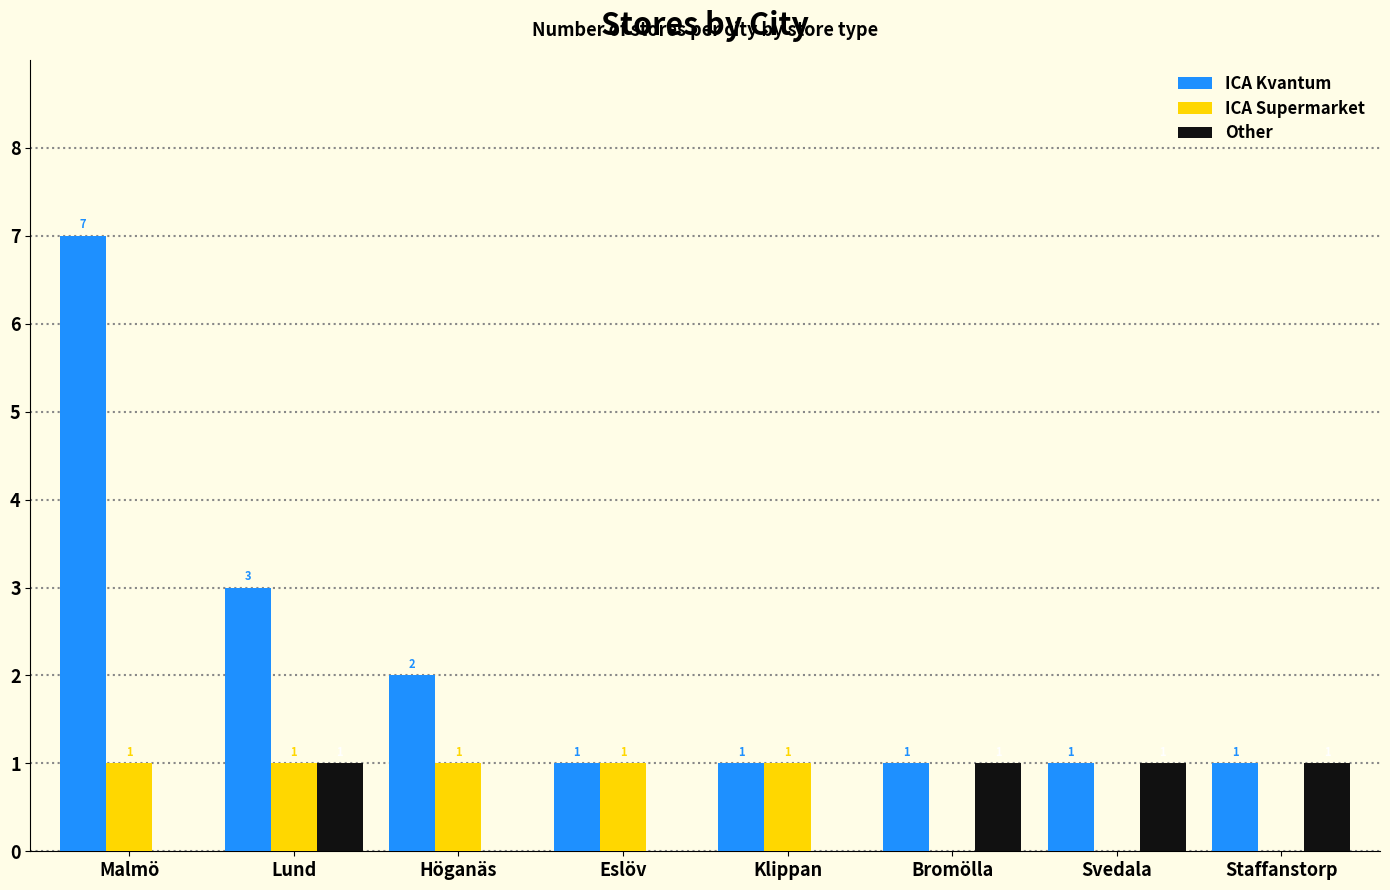

What is the average value of the ICA Supermarket series?

1